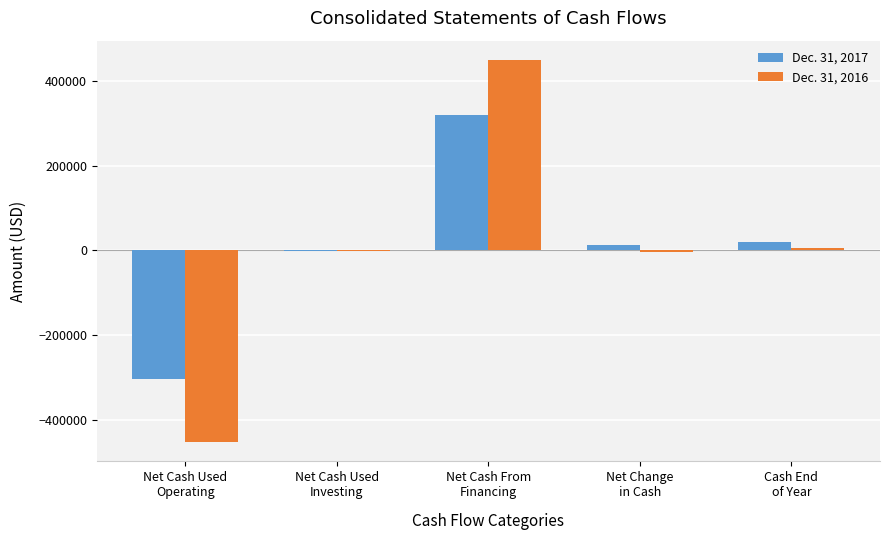

What is the maximum value shown in the chart?

450453